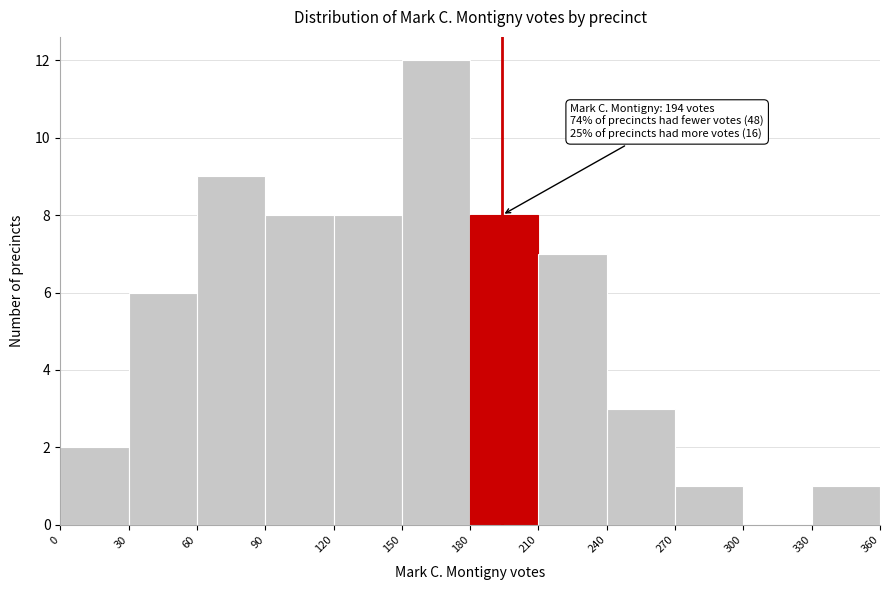

Over which range of the x-axis is the bar tallest?

150 to 180